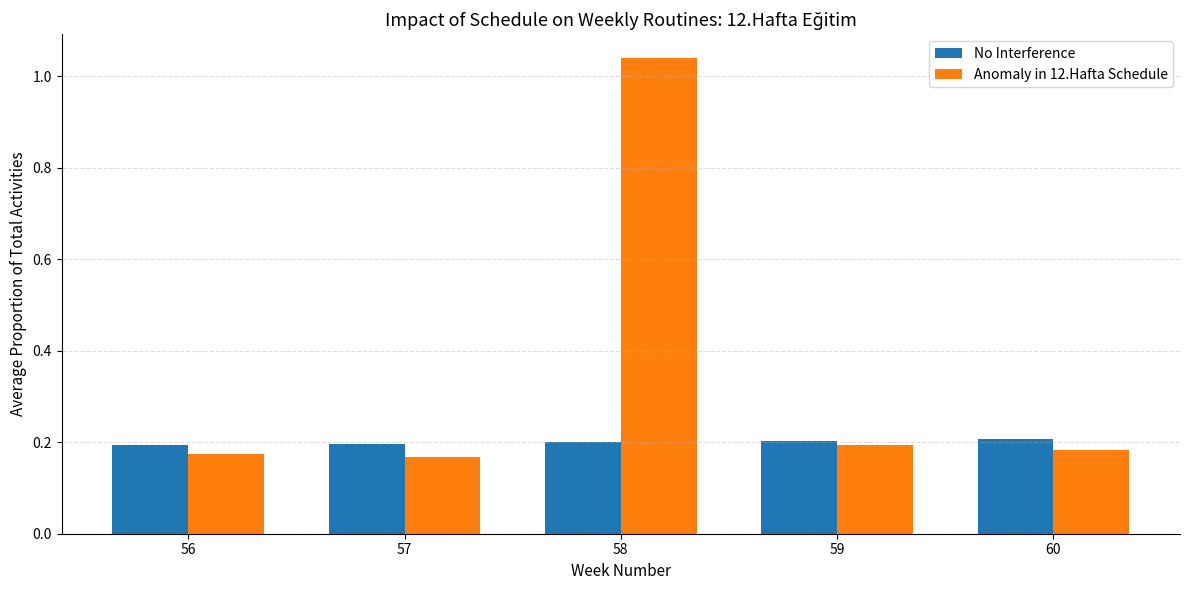

How many data points does each series have?

5